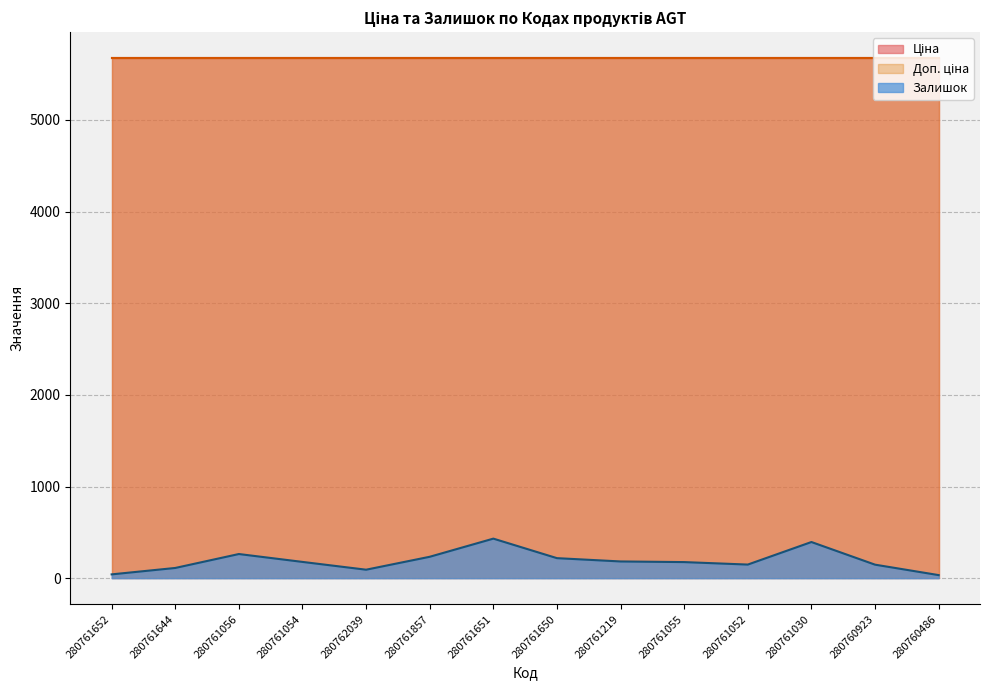

At which category is the sum across all series the highest?

280761651